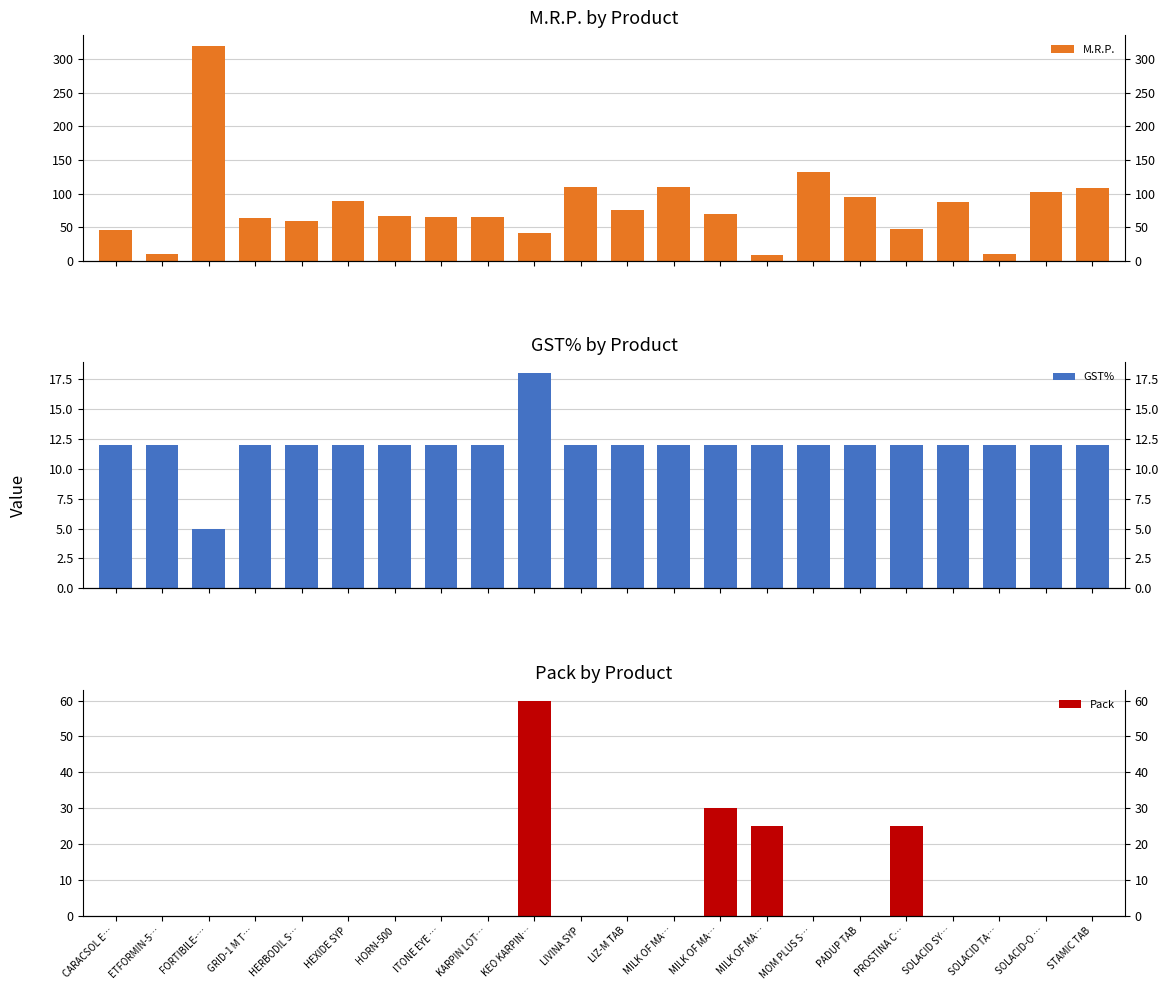

At which category is the sum across all series the highest?

FORTIBILE-…